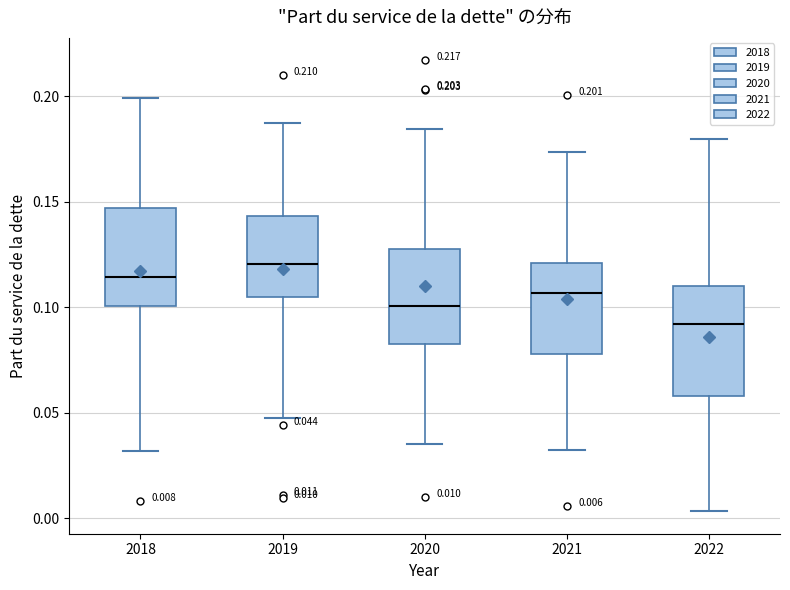

Which box is the tallest, from its lower edge to its upper edge?

2022